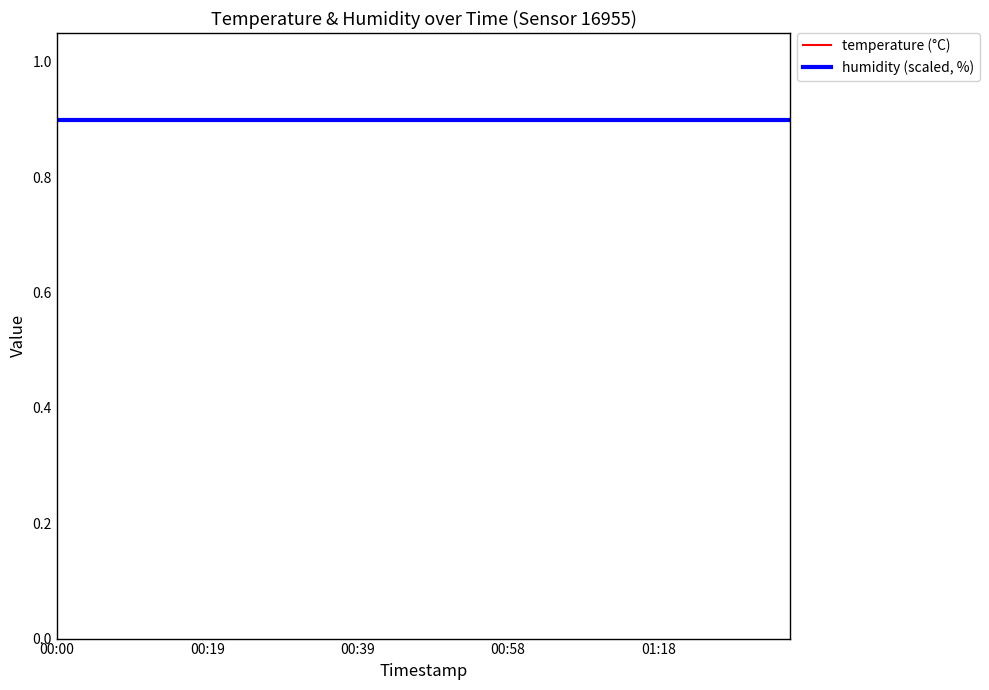

Reading left to right, transcribe all the data shown in this chart.

temperature (°C): 5.8	5.9	5.7	5.8	5.7	5.8	5.9	5.8	5.8	5.9	5.9	6.0	5.9	5.8	5.9	5.8	5.7	5.7	5.6	5.8	5.8	5.9	5.7	5.7	5.7	5.6	5.7	5.7	5.7	5.7	5.6	5.7	5.6	5.7	5.6	5.6	5.6	5.7	5.6	5.7
humidity (scaled, %): 0.9	0.9	0.9	0.9	0.9	0.9	0.9	0.9	0.9	0.9	0.9	0.9	0.9	0.9	0.9	0.9	0.9	0.9	0.9	0.9	0.9	0.9	0.9	0.9	0.9	0.9	0.9	0.9	0.9	0.9	0.9	0.9	0.9	0.9	0.9	0.9	0.9	0.9	0.9	0.9